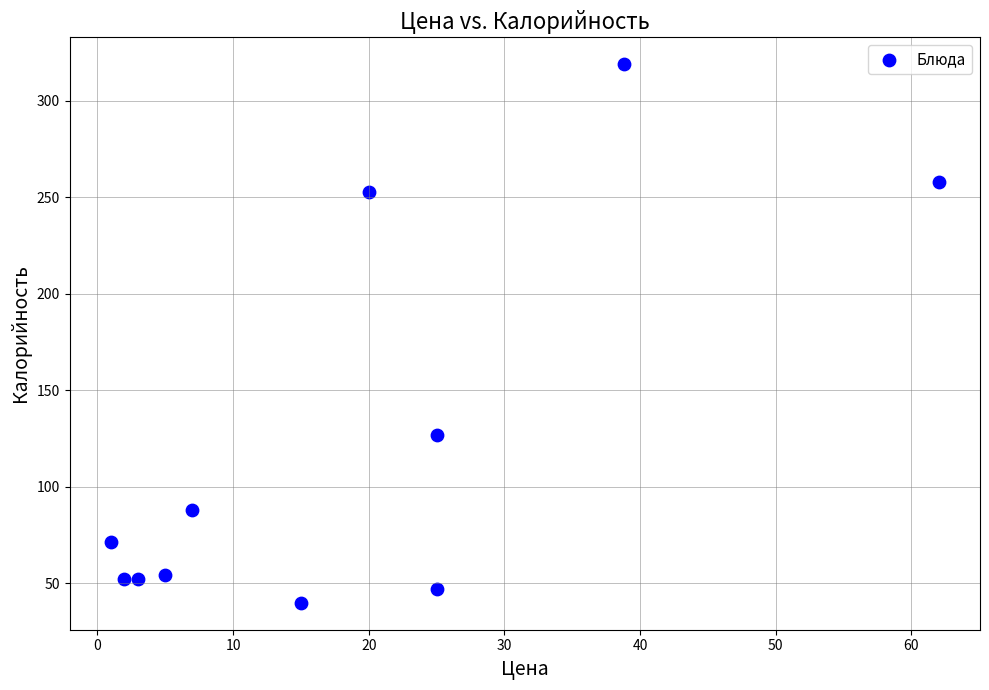

What is the average X value?

18.5